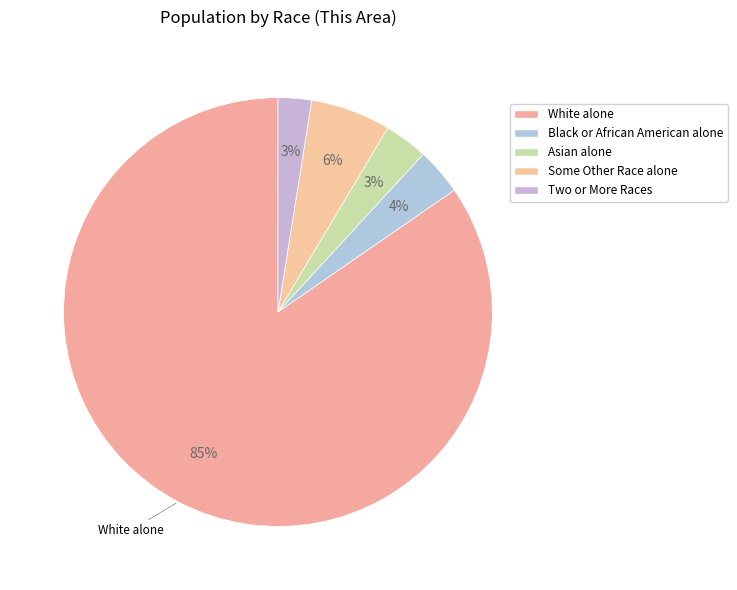

What percentage is the White alone slice, to the nearest percent?

85%